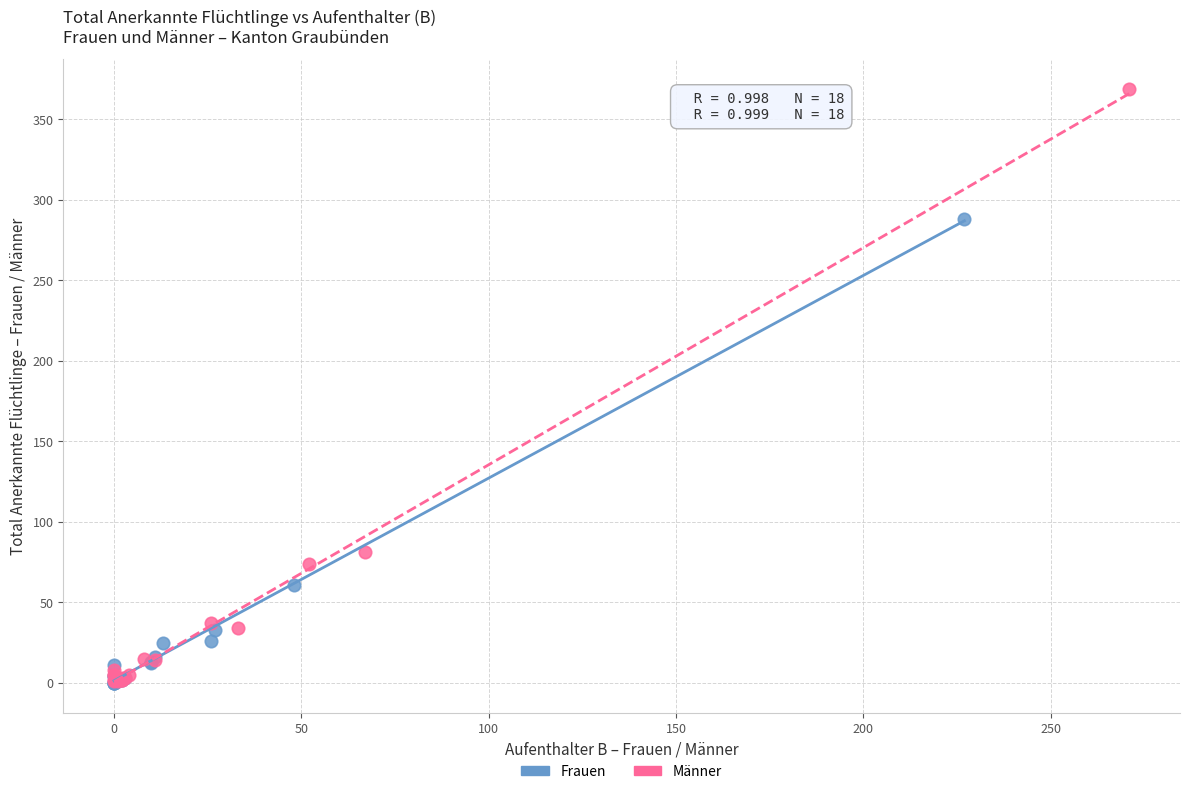

Which series contains the highest Y value?

Männer